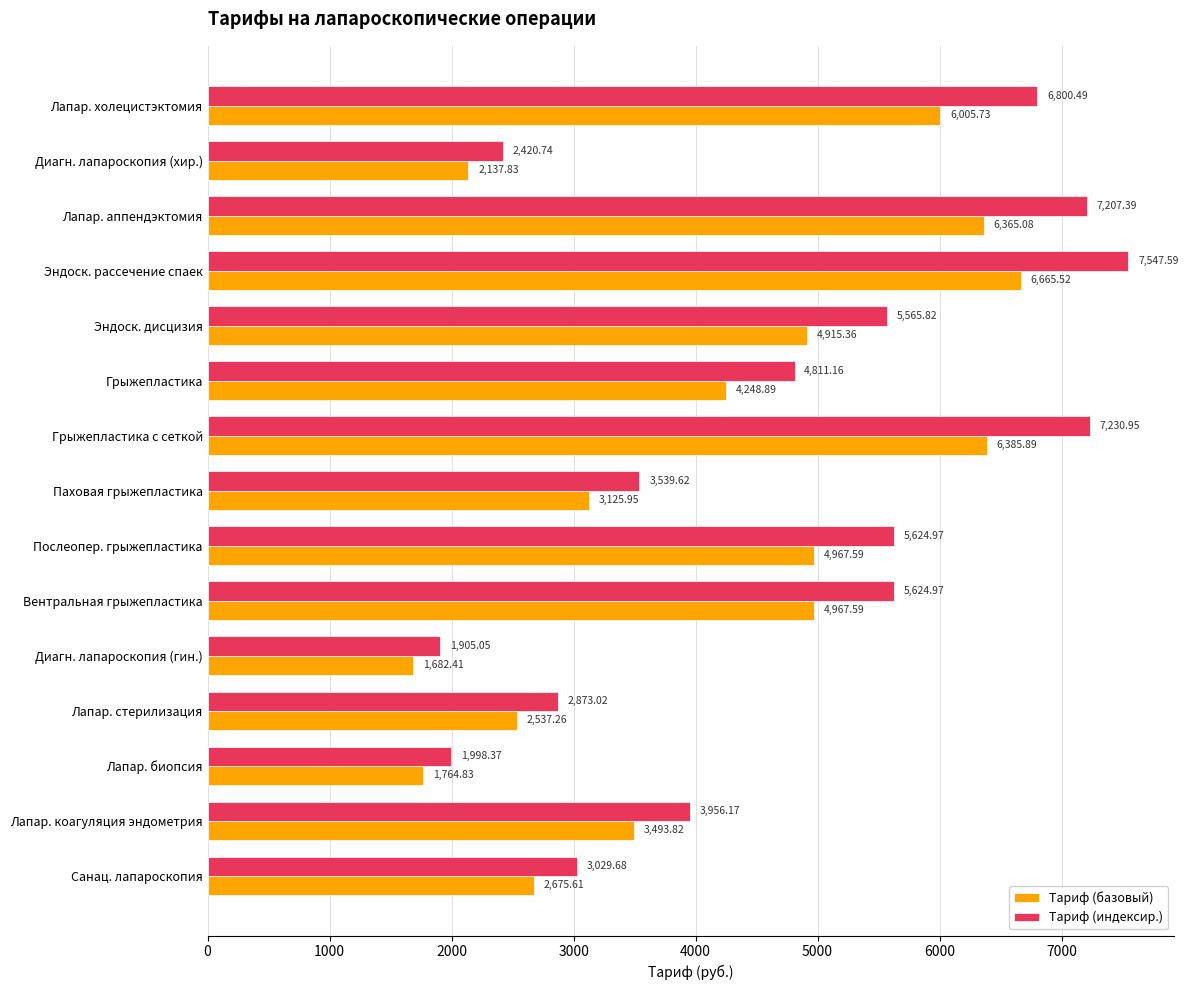

Which series has the largest range (max minus min)?

Тариф (индексир.)